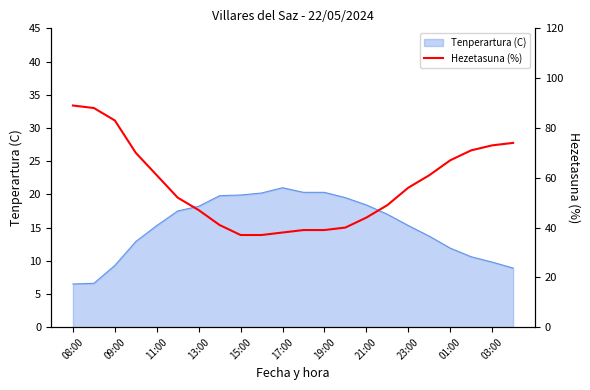

Is it true that Tenperartura (C) equals 36.1 at 17:00?

False